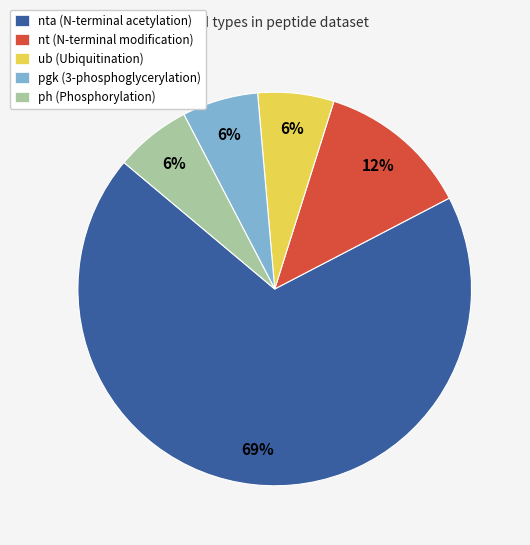

Is the sum of nta (N-terminal acetylation) and ph (Phosphorylation) greater than half?

Yes